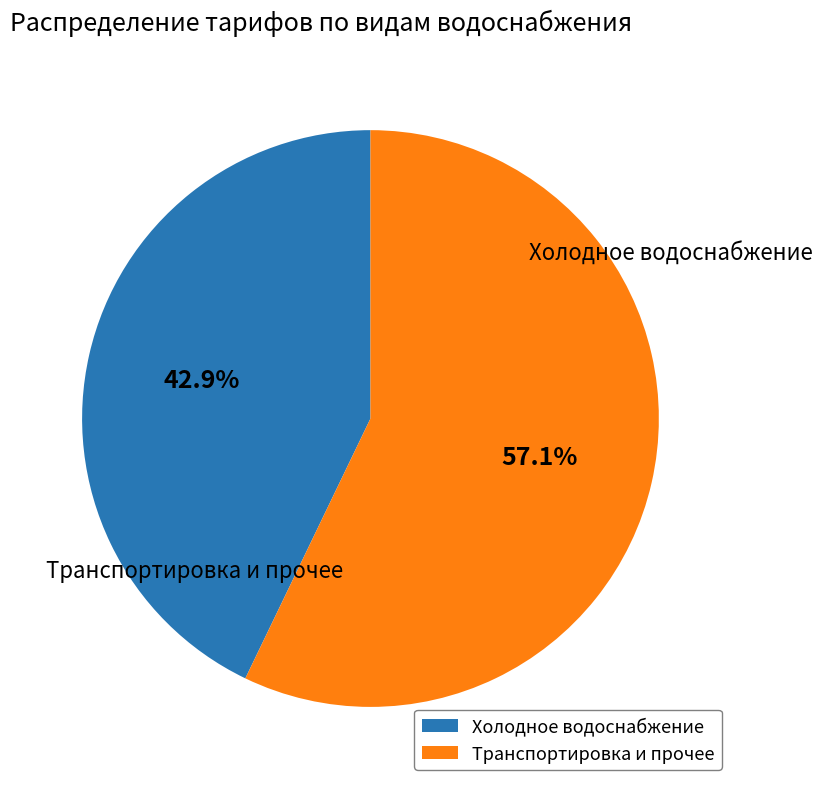

Is there any slice that represents more than half of the pie?

Yes